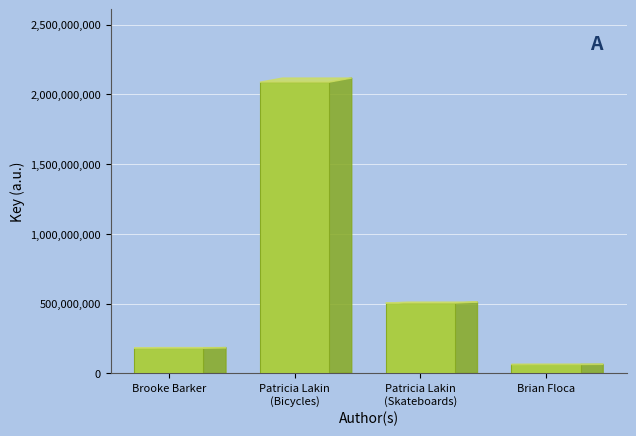

Are the bars grouped side by side (vs. stacked)?

No